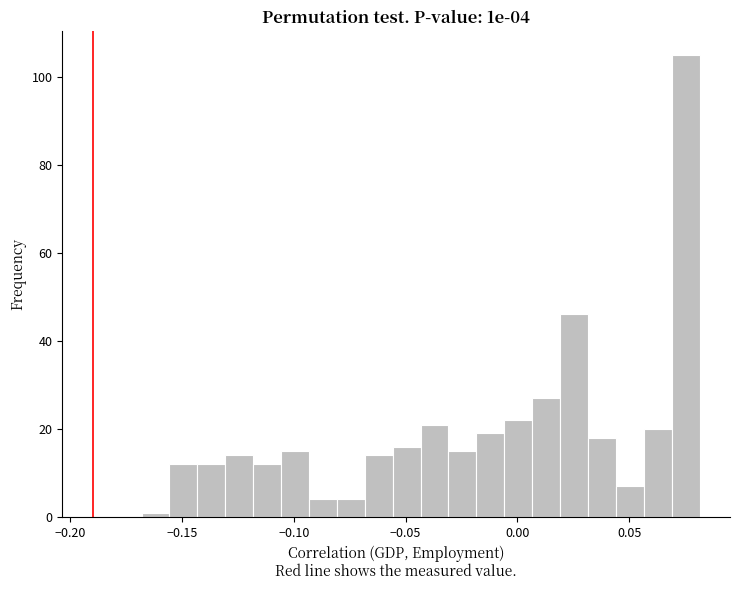

Read against the x-axis, roughly where is the centre of the tallest bar?

0.075